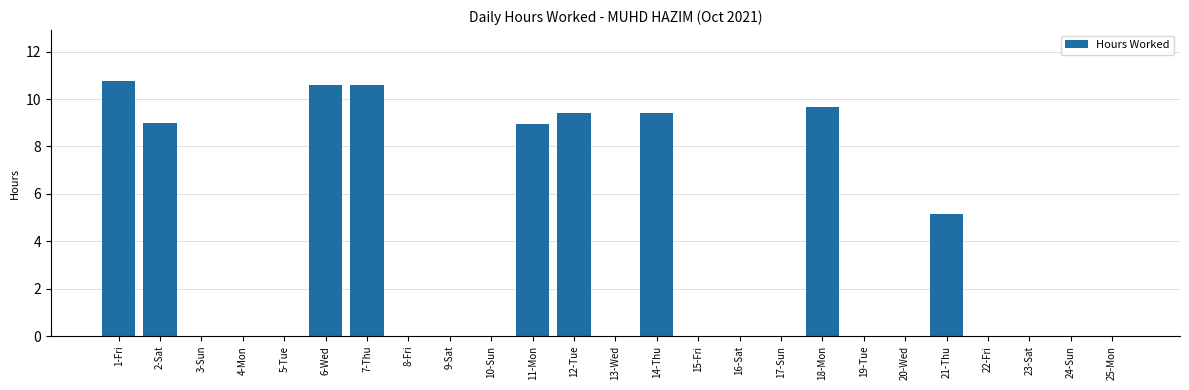

Which has a higher value, 2-Sat or 1-Fri?

1-Fri